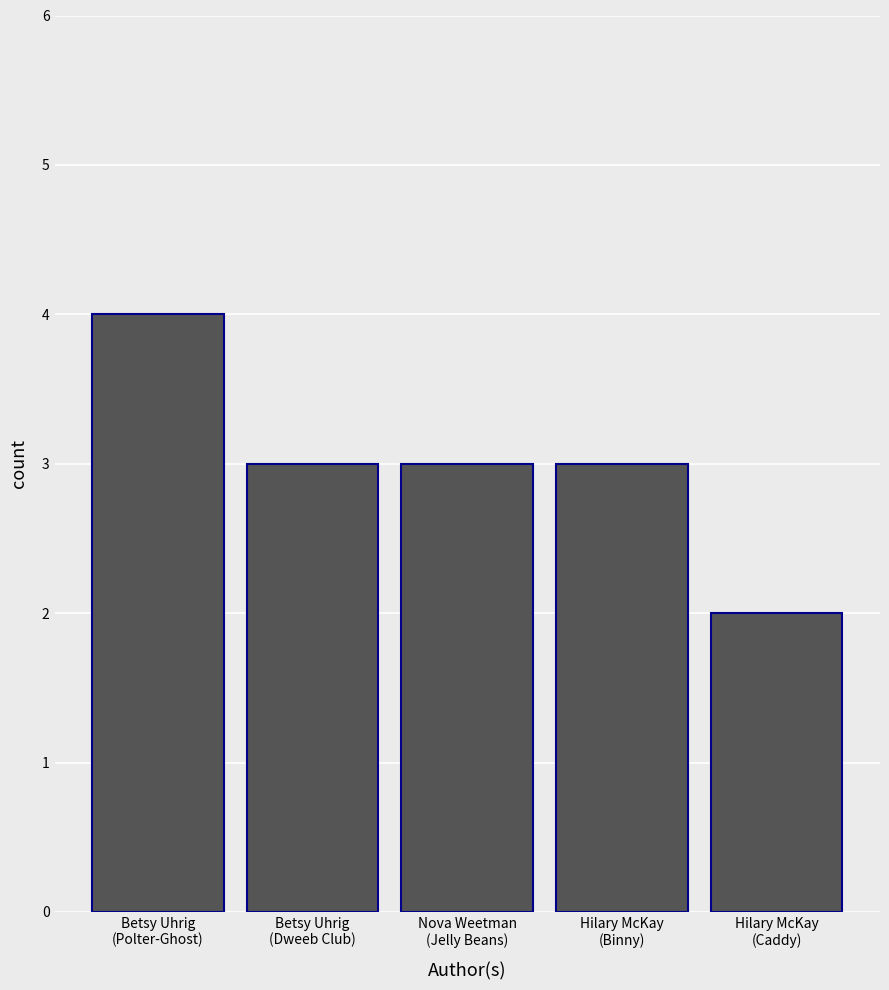

What is the minimum value shown in the chart?

2